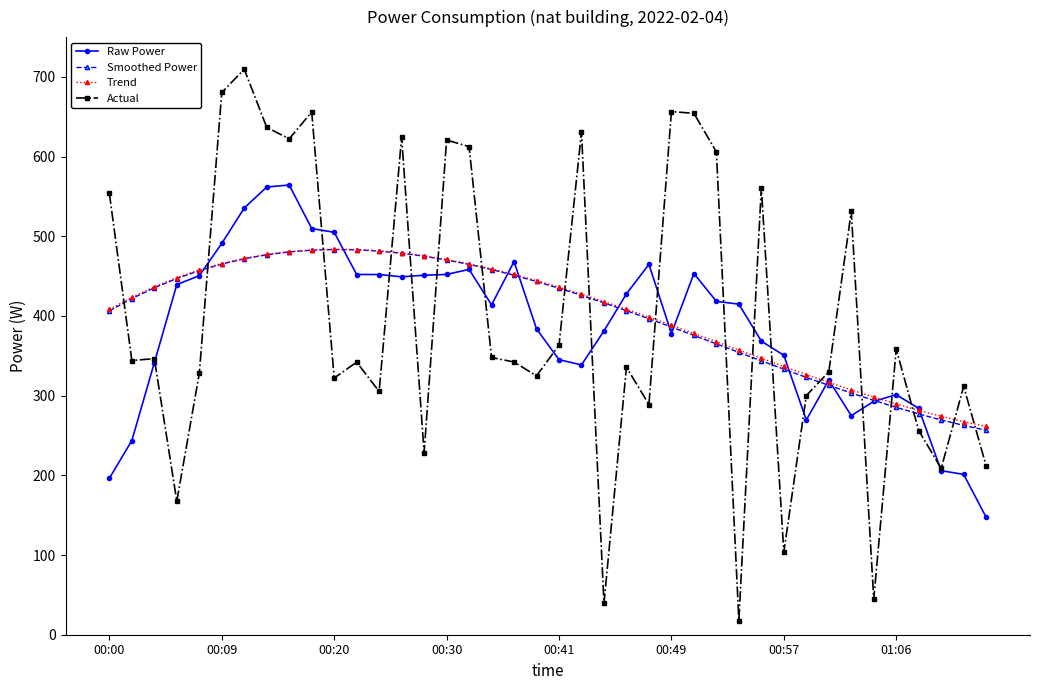

What is the smallest value displayed?

17.7